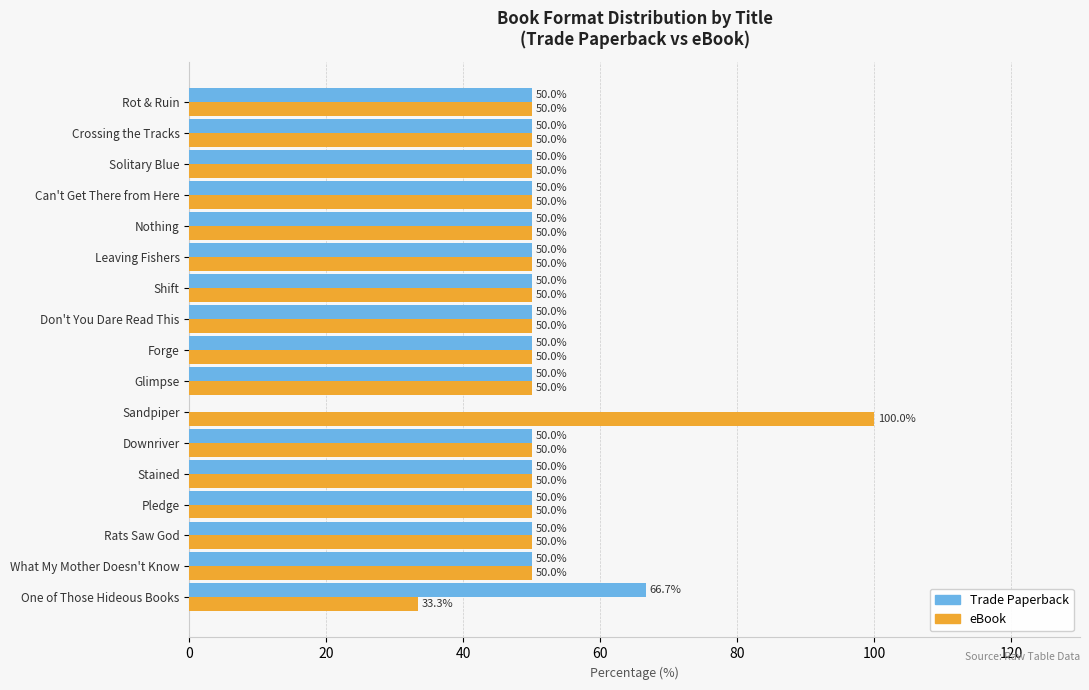

What is the sum of all Trade Paperback values?

816.7